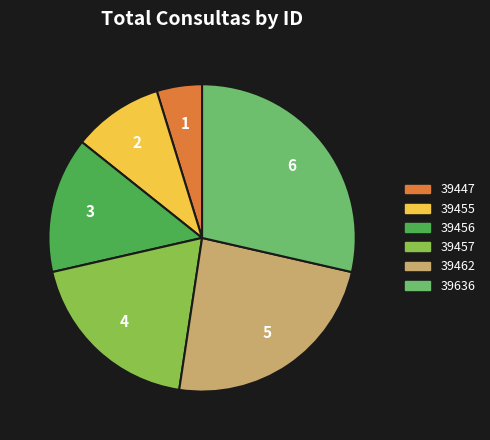

Which has a higher value, 39455 or 39462?

39462